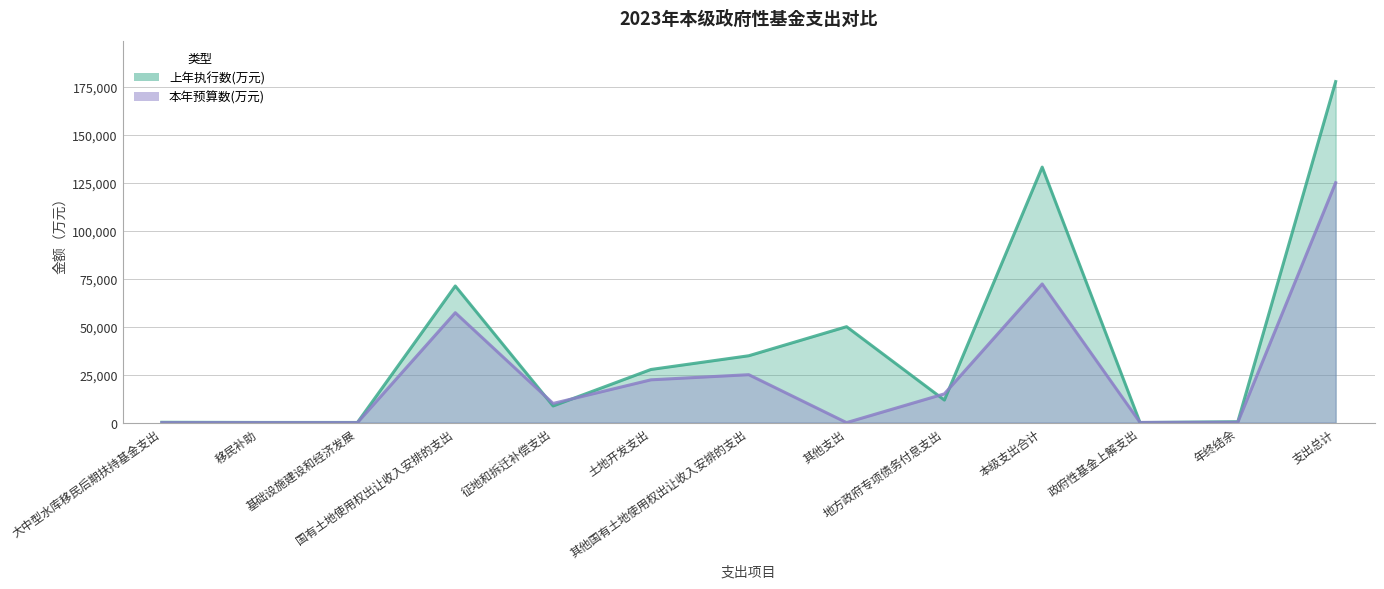

Between 征地和拆迁补偿支出 and 其他国有土地使用权出让收入安排的支出, which series saw the biggest shift?

上年执行数(万元)